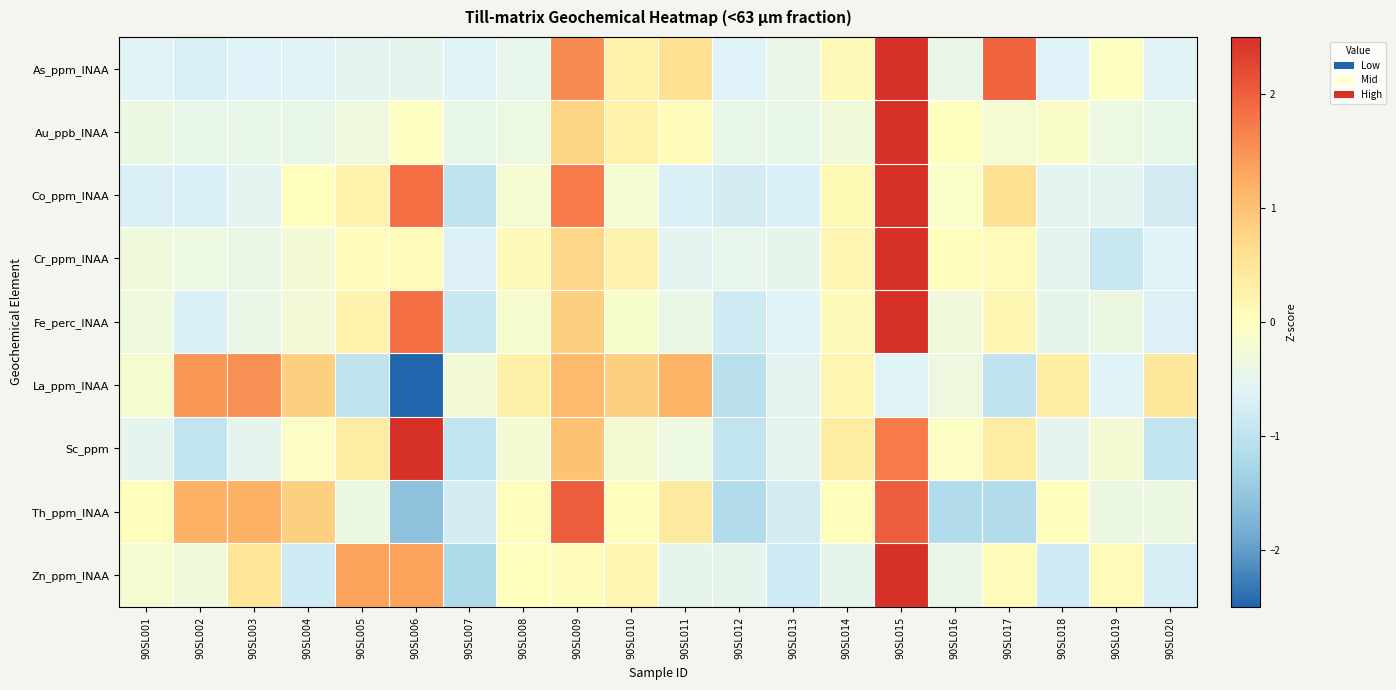

What is the minimum value shown in the chart?

-2.6